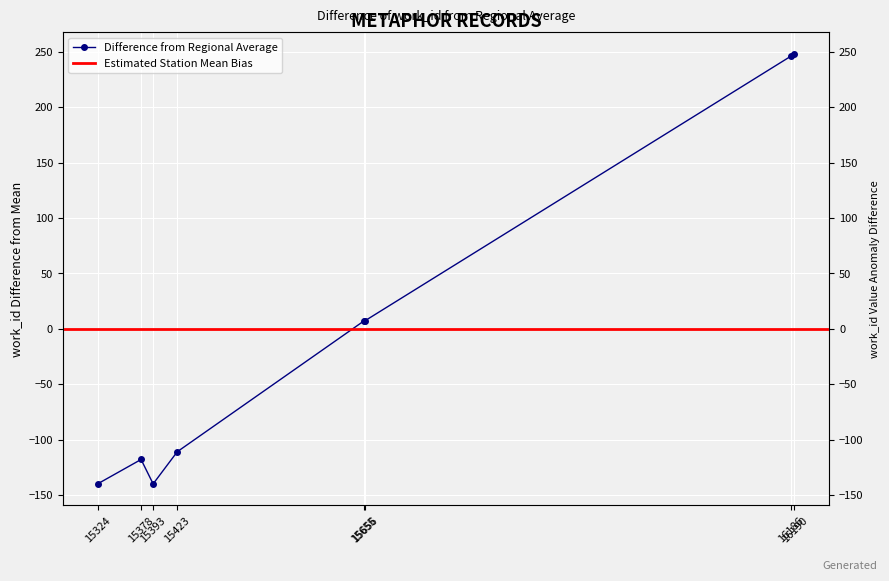

Rank the categories by value from lowest to highest.

15324, 15393, 15378, 15423, 15655, 15656, 16186, 16190